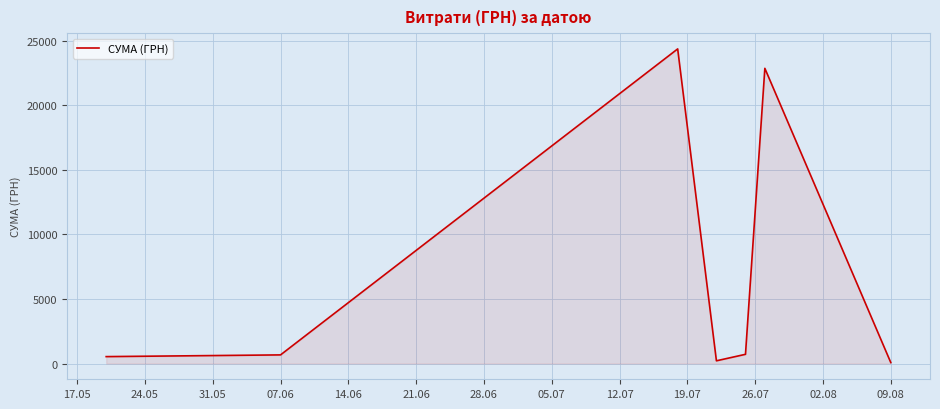

How many interior local peaks (higher than both neighbors) does the data have?

2